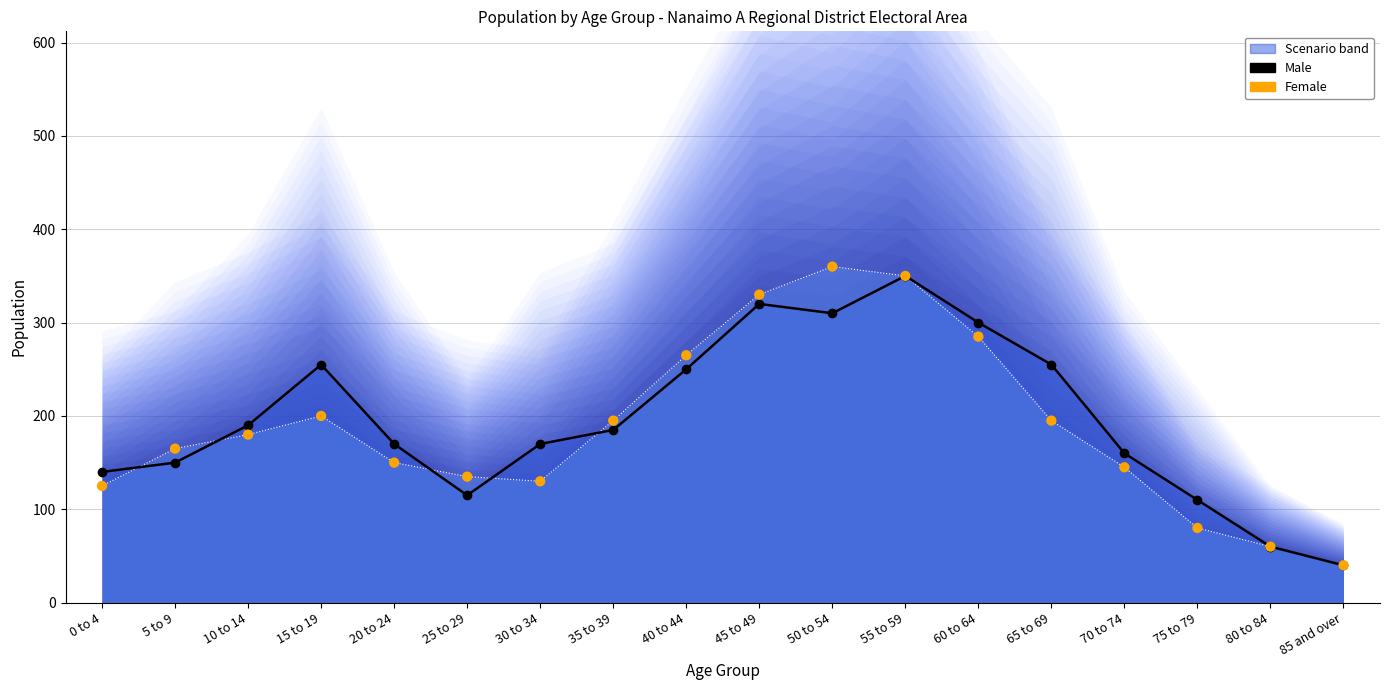

Which series has the largest total across all categories?

Male